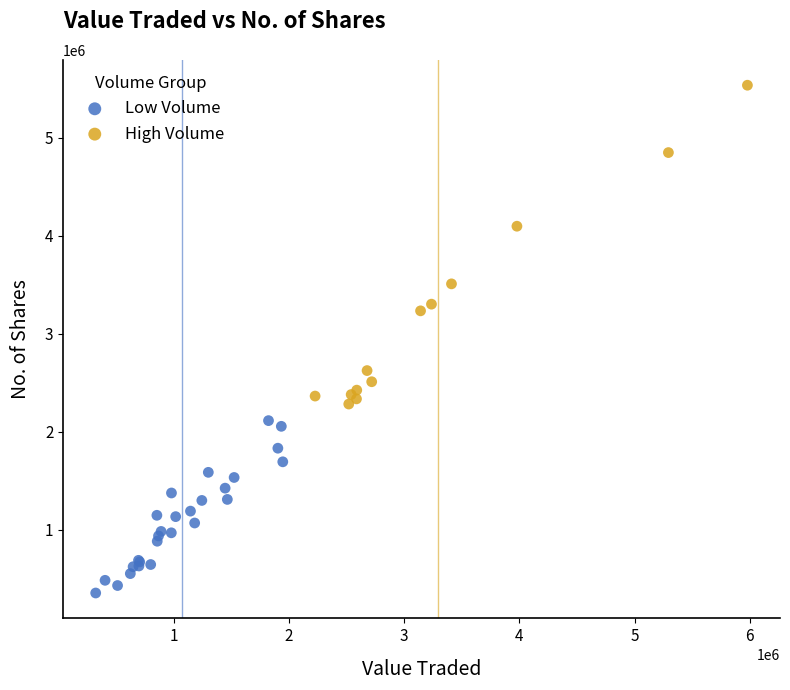

Which series contains the lowest Y value?

Low Volume